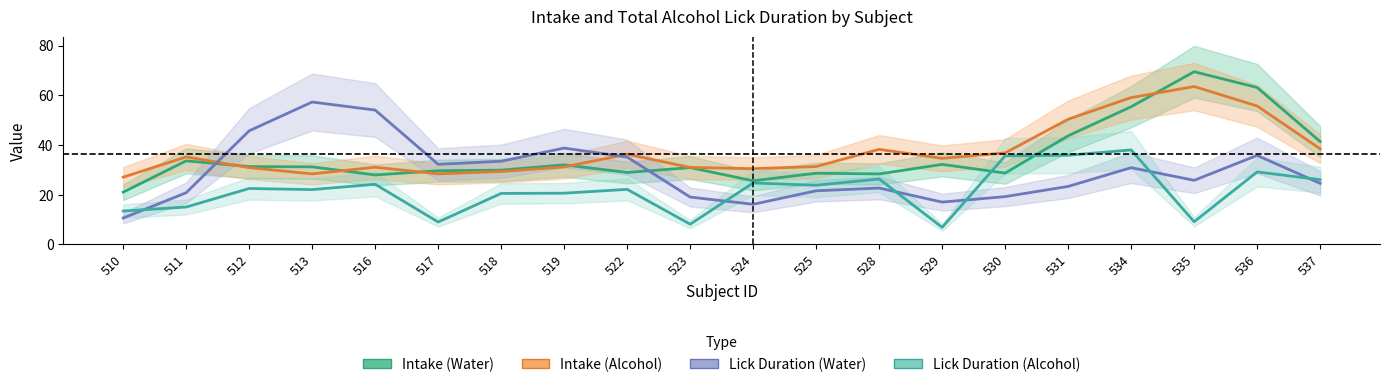

What is the maximum value shown in the chart?

69.5